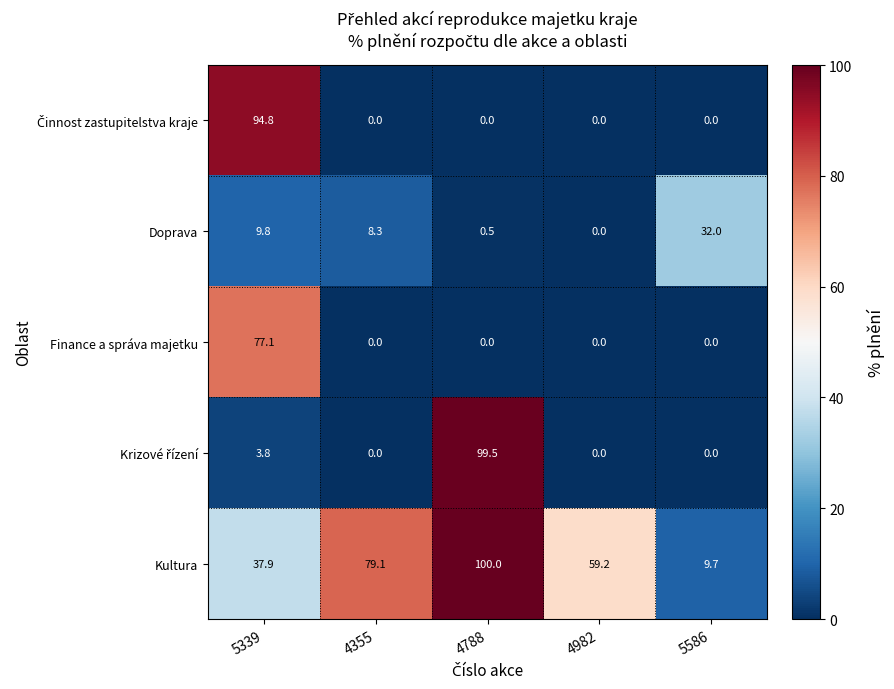

What is the total value across all series at 5586?

41.7